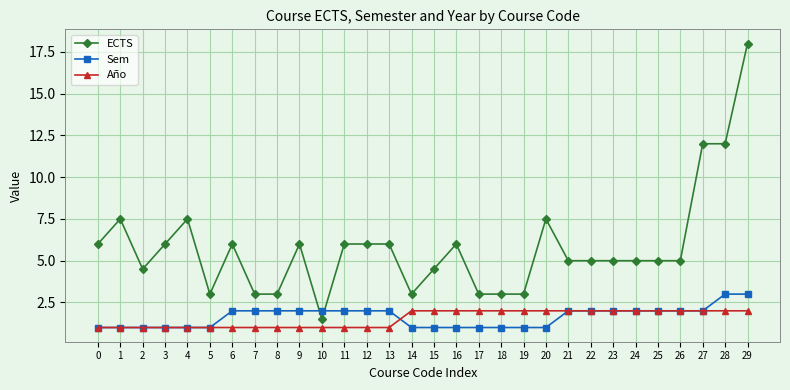

Reading left to right, transcribe all the data shown in this chart.

ECTS: 0=6.0	1=7.5	2=4.5	3=6.0	4=7.5	5=3.0	6=6.0	7=3.0	8=3.0	9=6.0	10=1.5	11=6.0	12=6.0	13=6.0	14=3.0	15=4.5	16=6.0	17=3.0	18=3.0	19=3.0	20=7.5	21=5.0	22=5.0	23=5.0	24=5.0	25=5.0	26=5.0	27=12.0	28=12.0	29=18.0
Sem: 0=1.0	1=1.0	2=1.0	3=1.0	4=1.0	5=1.0	6=2.0	7=2.0	8=2.0	9=2.0	10=2.0	11=2.0	12=2.0	13=2.0	14=1.0	15=1.0	16=1.0	17=1.0	18=1.0	19=1.0	20=1.0	21=2.0	22=2.0	23=2.0	24=2.0	25=2.0	26=2.0	27=2.0	28=3.0	29=3.0
Año: 0=1.0	1=1.0	2=1.0	3=1.0	4=1.0	5=1.0	6=1.0	7=1.0	8=1.0	9=1.0	10=1.0	11=1.0	12=1.0	13=1.0	14=2.0	15=2.0	16=2.0	17=2.0	18=2.0	19=2.0	20=2.0	21=2.0	22=2.0	23=2.0	24=2.0	25=2.0	26=2.0	27=2.0	28=2.0	29=2.0